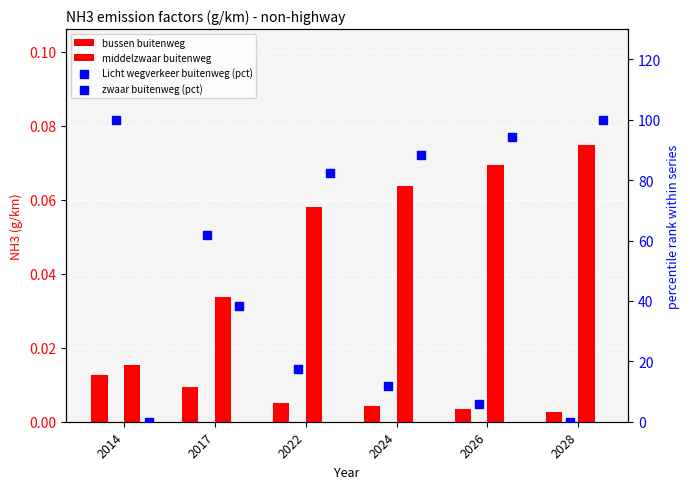

What are all the series names shown in the legend?

bussen buitenweg, middelzwaar buitenweg, Licht wegverkeer buitenweg (pct), zwaar buitenweg (pct)